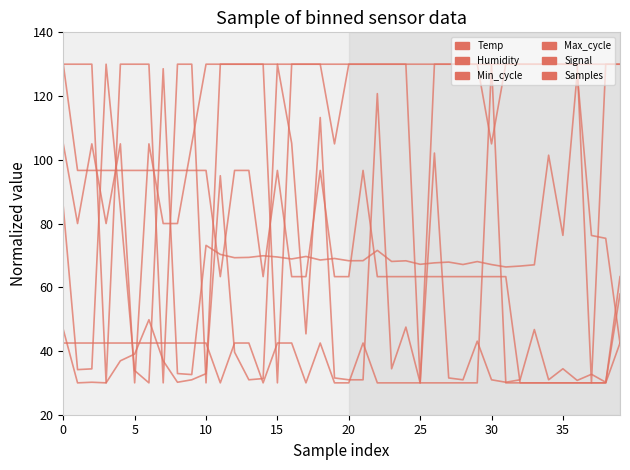

Which series has the widest spread of values?

Temp